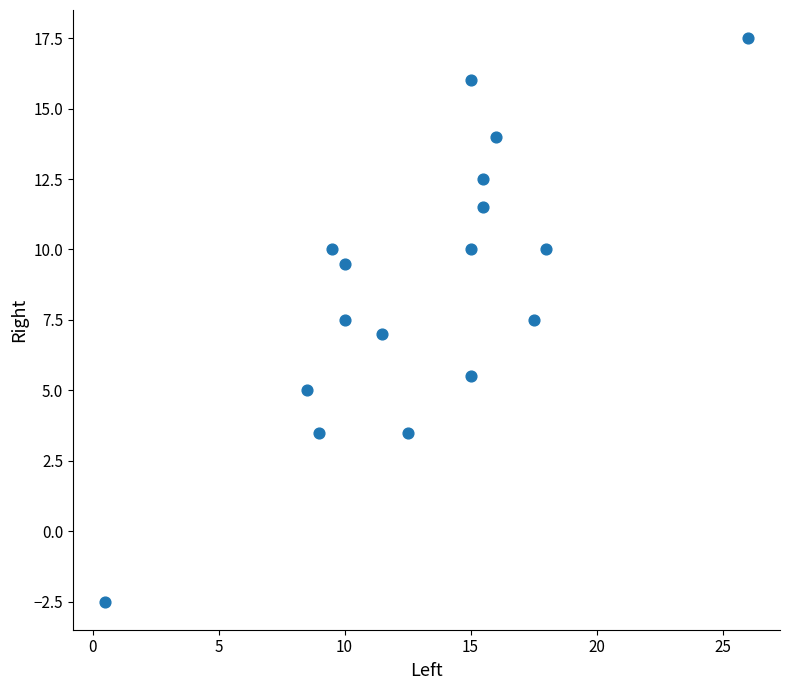

What is the range of X values (max minus min)?

25.5